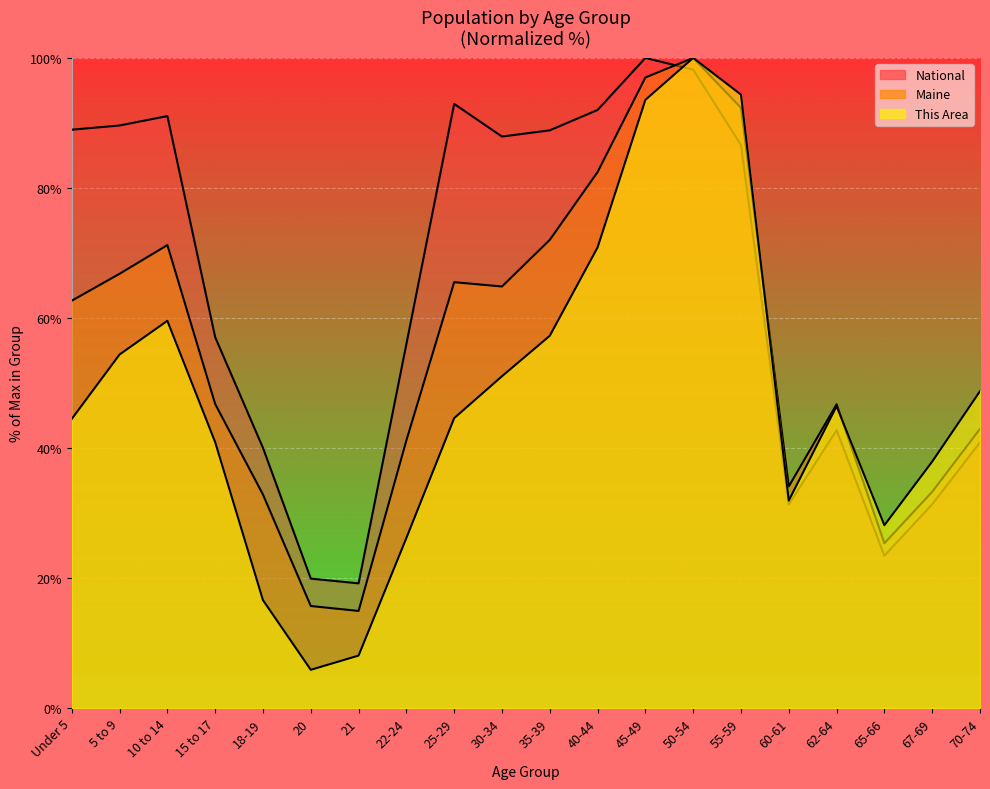

Does the chart display data point markers on the line(s)?

No